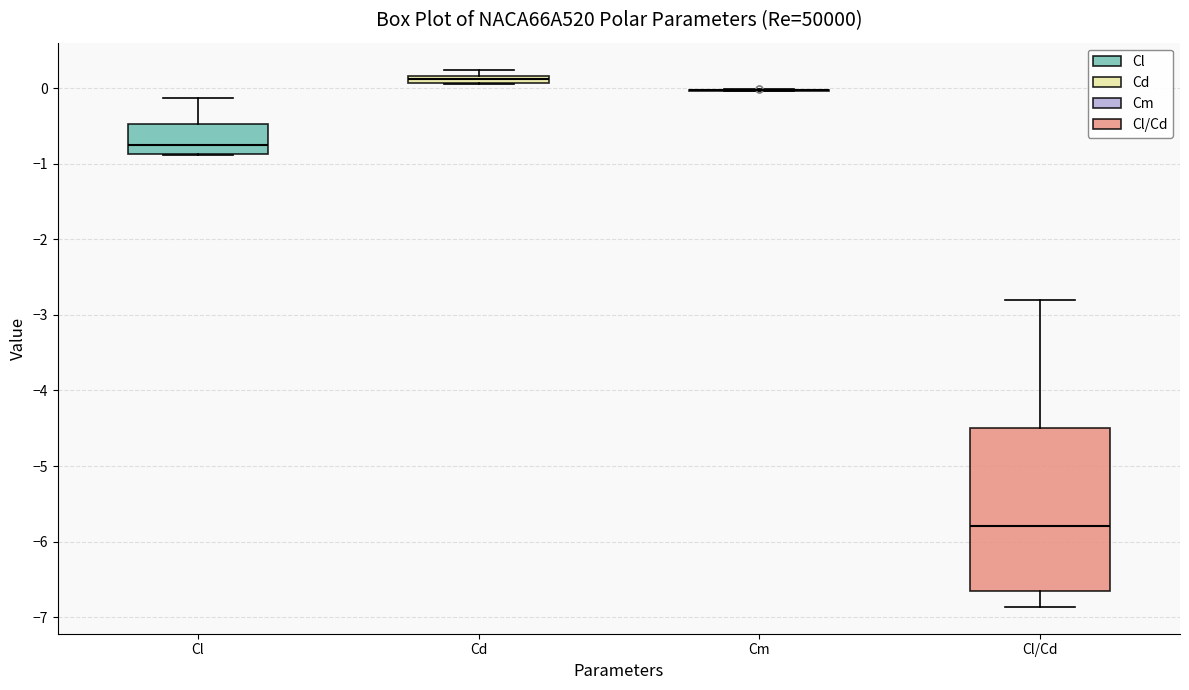

Which box is the tallest, from its lower edge to its upper edge?

Cl/Cd